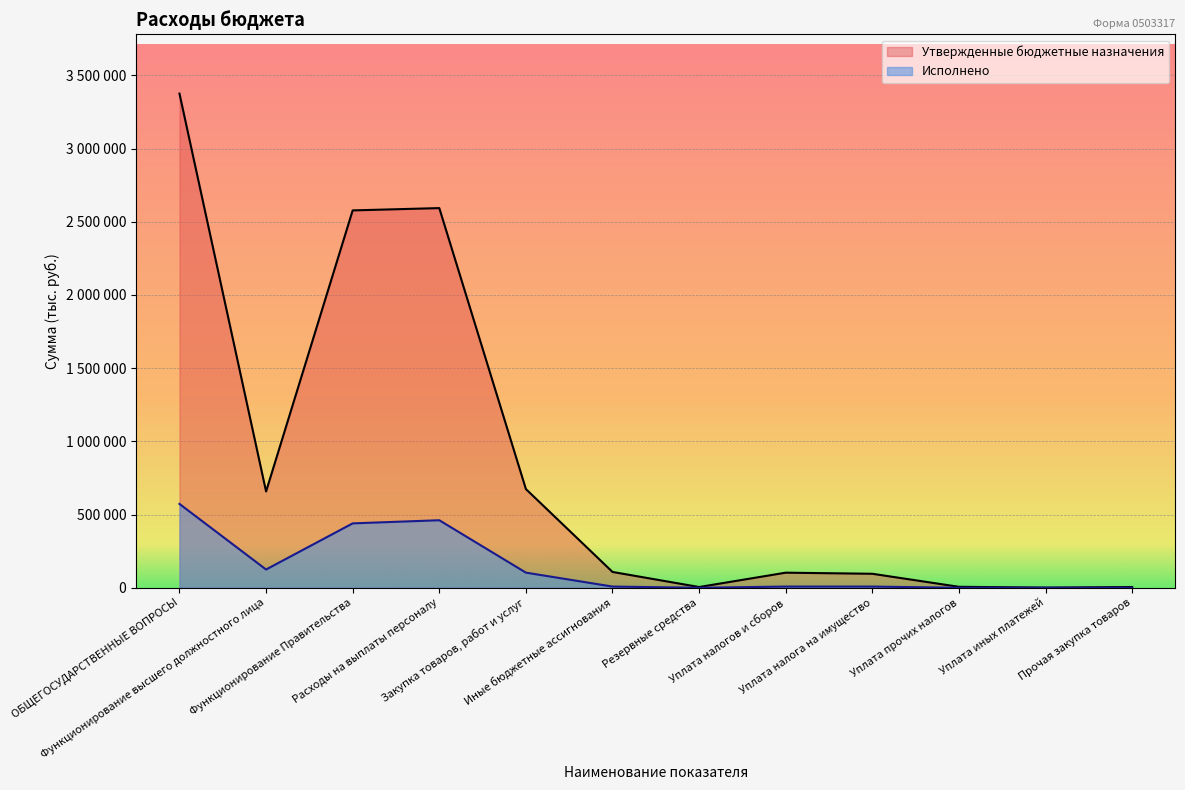

Which series has the largest total across all categories?

Утвержденные бюджетные назначения